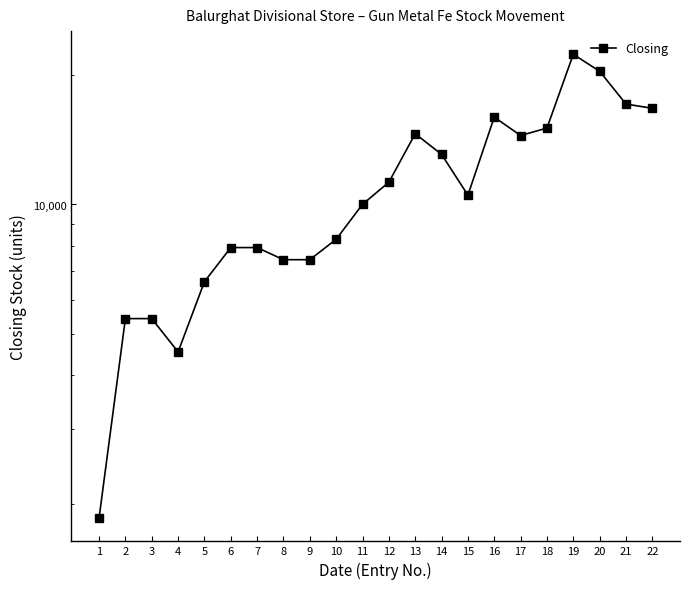

Reading right to left, what are all the values shown in this chart?

22=16761	21=17147	20=20447	19=22397	18=15071	17=14483	16=15983	15=10514	14=13087	13=14621	12=11271	11=10008	10=8295	9=7435	8=7435	7=7935	6=7935	5=6607	4=4531	3=5419	2=5419	1=1856